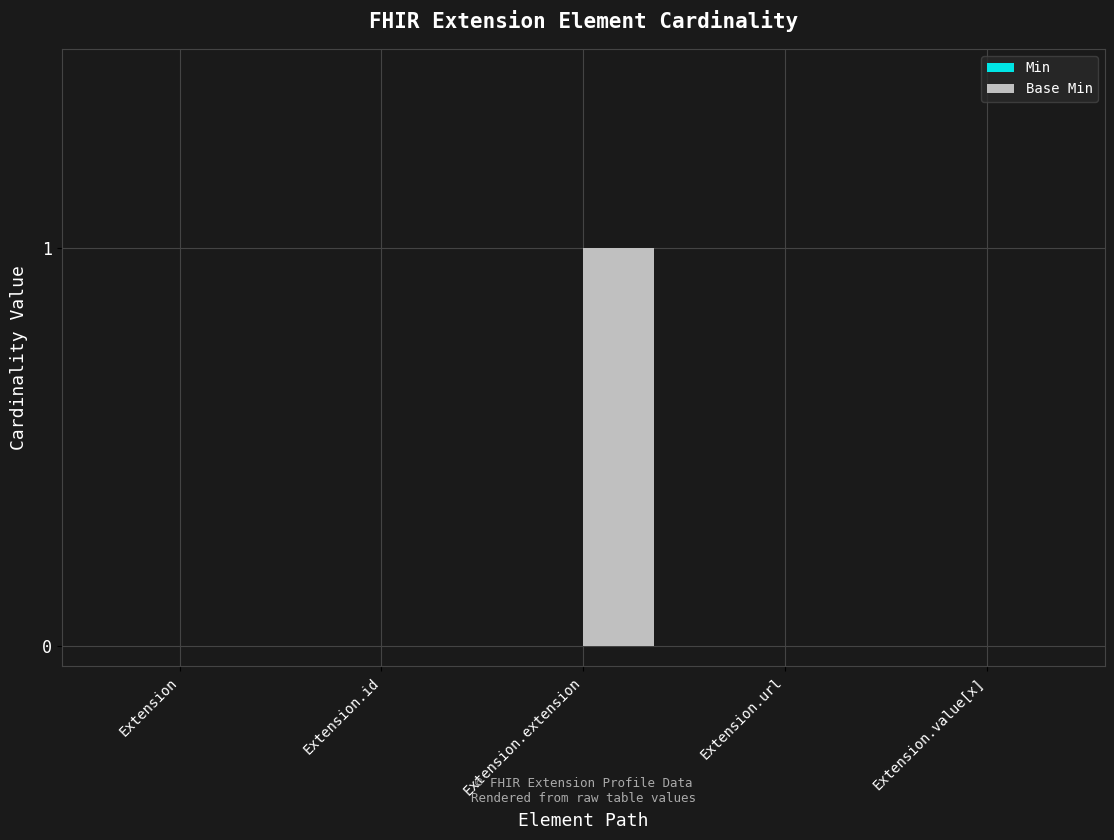

The value at Extension.url is 0. True or false?

True